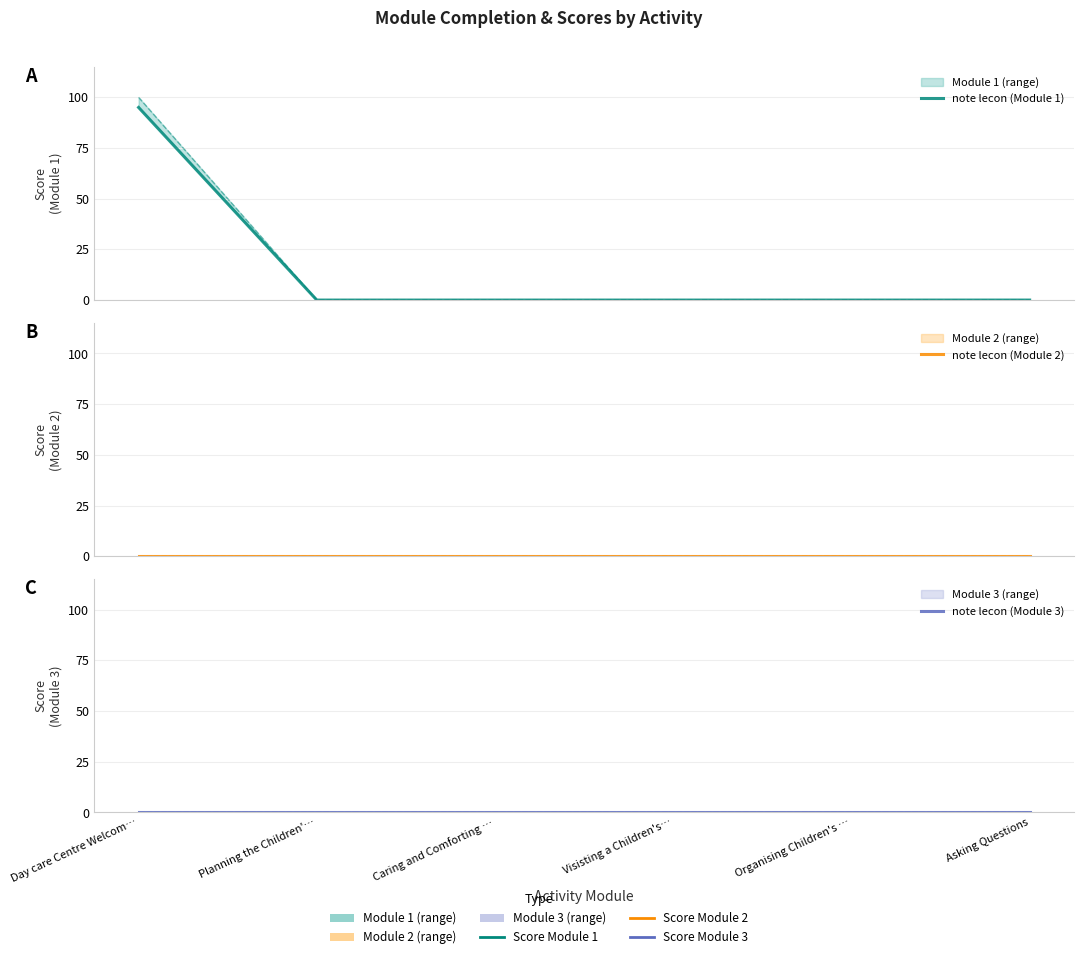

Which series has the widest spread of values?

note lecon (Module 1)